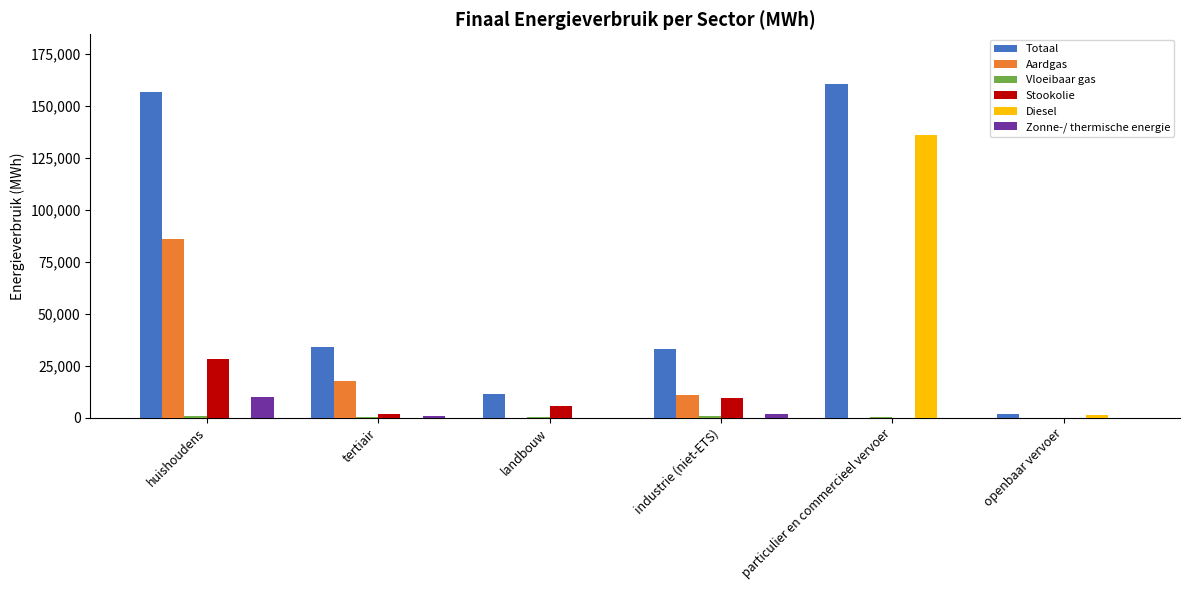

The value of Totaal at huishoudens is 156541.9. True or false?

True